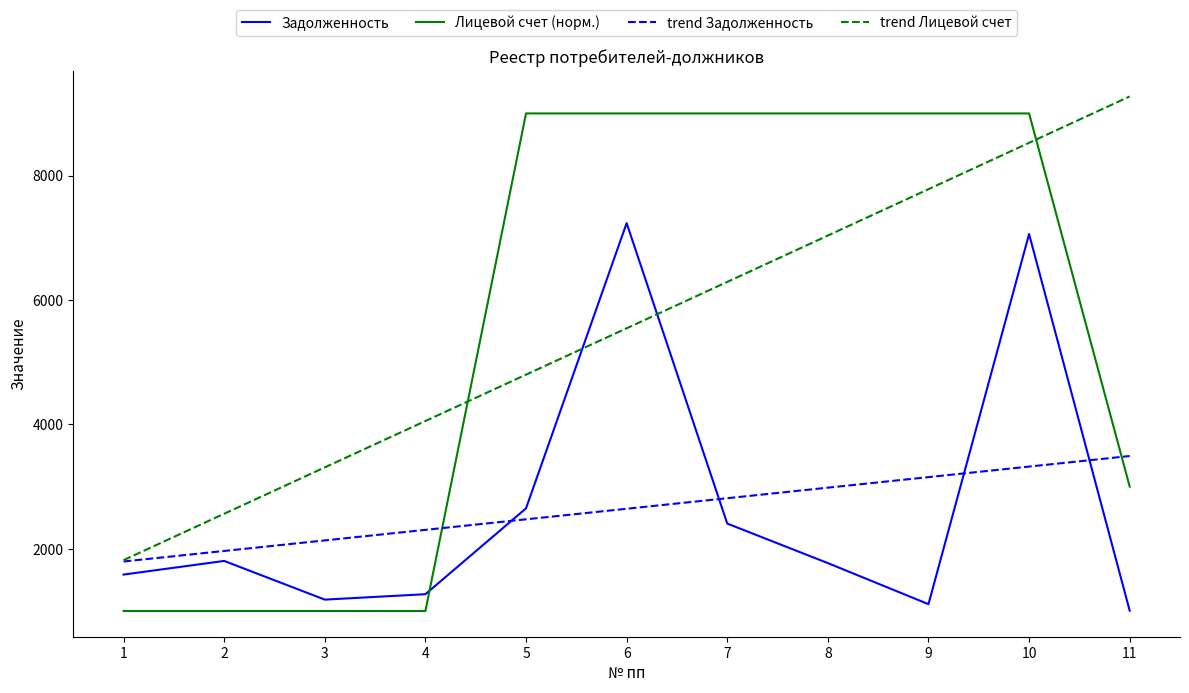

What is the difference between the second highest and minimum values in the trend Лицевой счет series?

6709.1